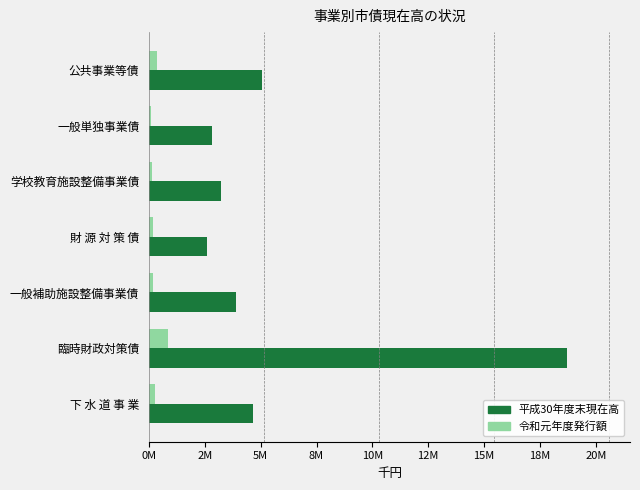

Which series has the largest range (max minus min)?

平成30年度末現在高